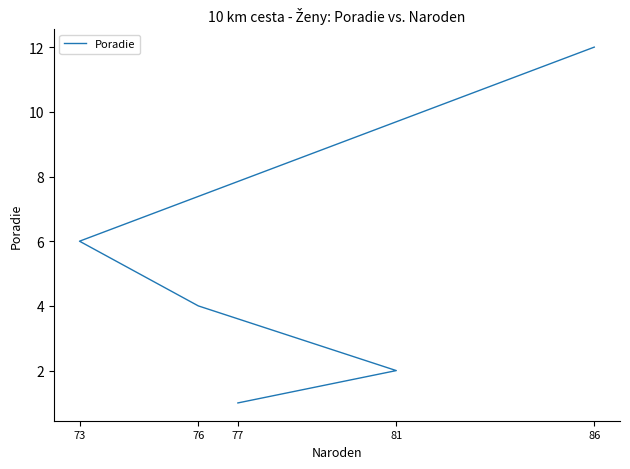

True or false: there are more than 2 points higher than both neighbors.

False